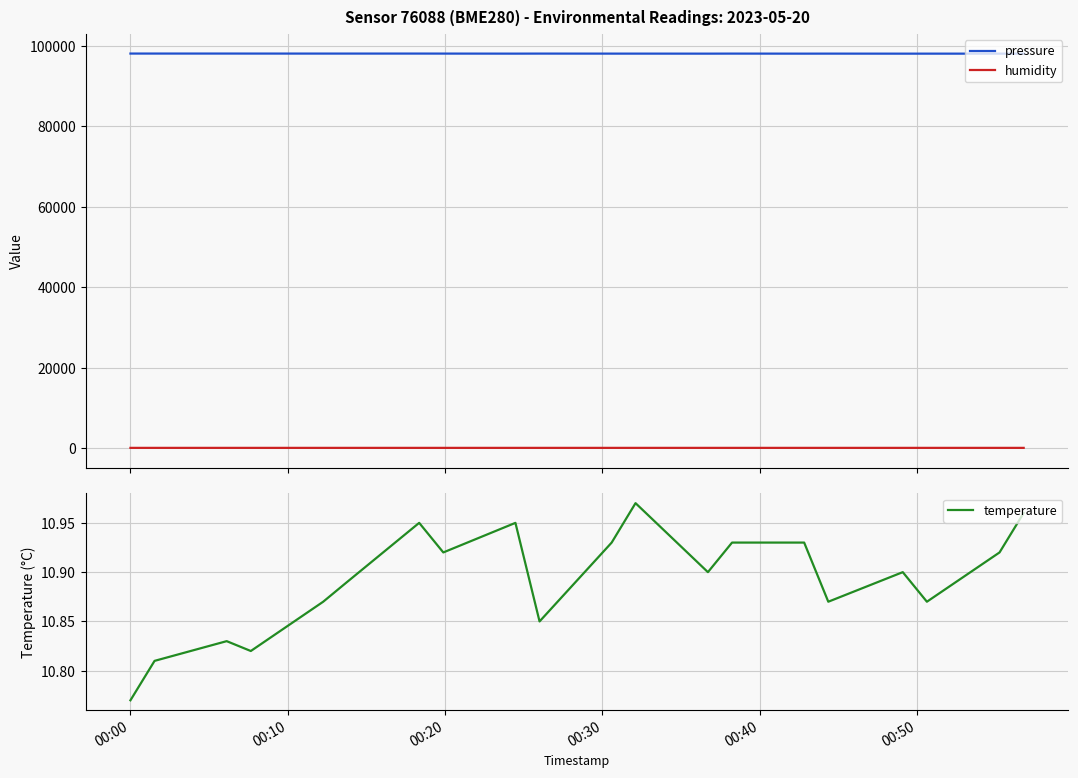

True or false: humidity and pressure intersect in this chart.

False